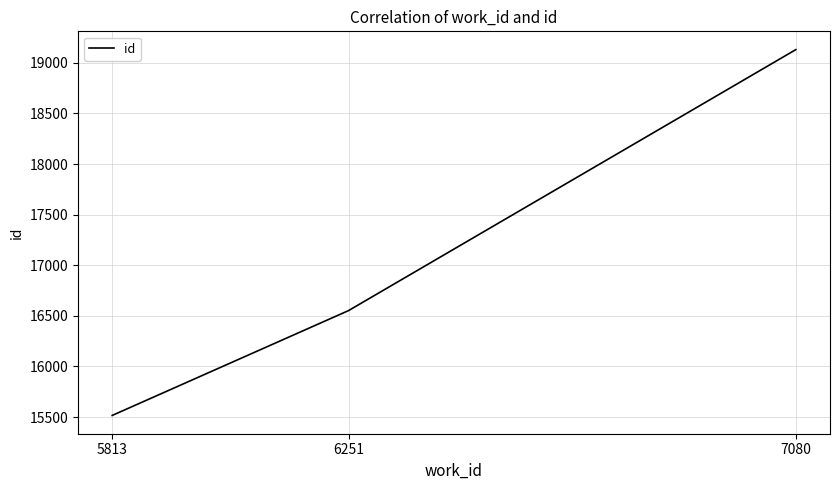

True or false: the data shows 16552 at 6251.

True